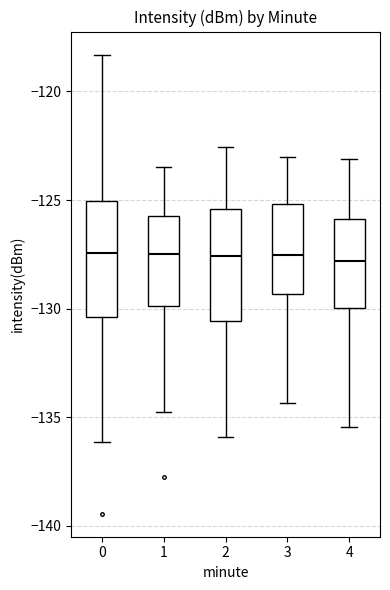

Reading left to right, transcribe this box plot: for each box, give where its median line is, the range the box spans, and where its two whiskers end, as read against the y-axis. The values are not printed on the chart, so give them approximately, as read against the axis.

0: median -127.5, box -130.5 to -125.0, whiskers -136.0 to -118.5
1: median -127.5, box -130.0 to -125.5, whiskers -134.5 to -123.5
2: median -127.5, box -130.5 to -125.5, whiskers -136.0 to -122.5
3: median -127.5, box -129.5 to -125.0, whiskers -134.5 to -123.0
4: median -128.0, box -130.0 to -126.0, whiskers -135.5 to -123.0